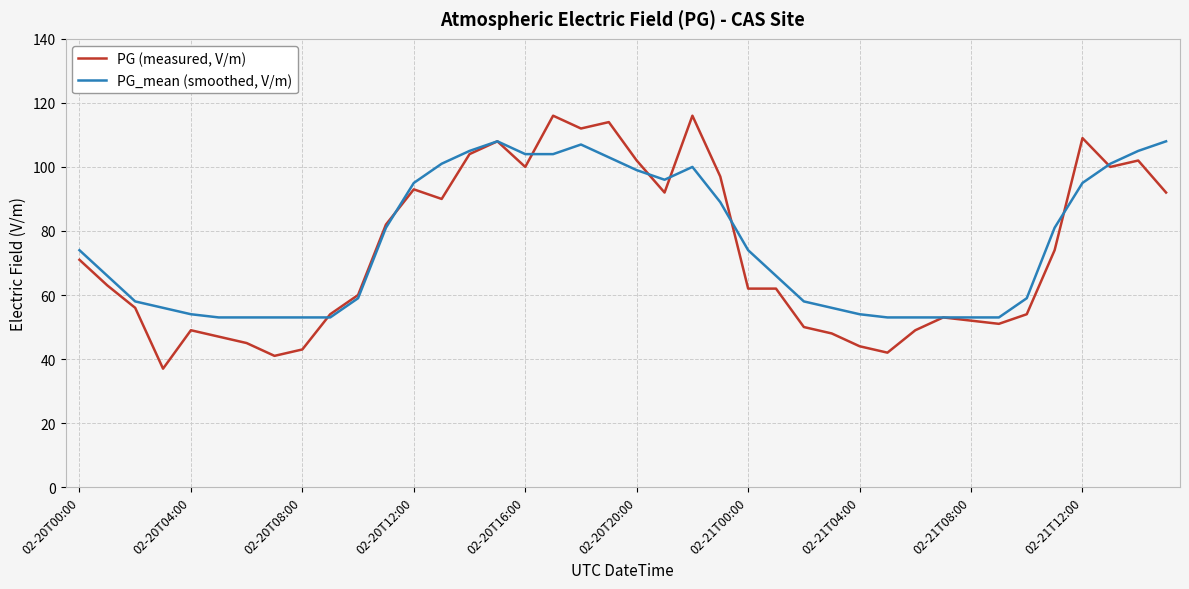

List the series in order of their peak value, lowest first.

PG_mean (smoothed, V/m), PG (measured, V/m)